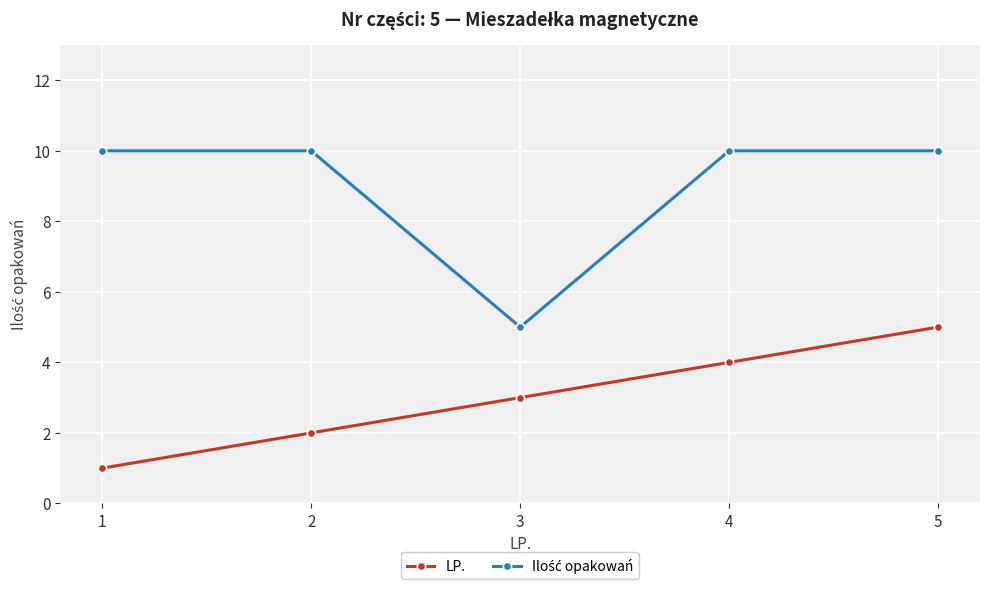

Where is LP. nearest to the value 3?

3